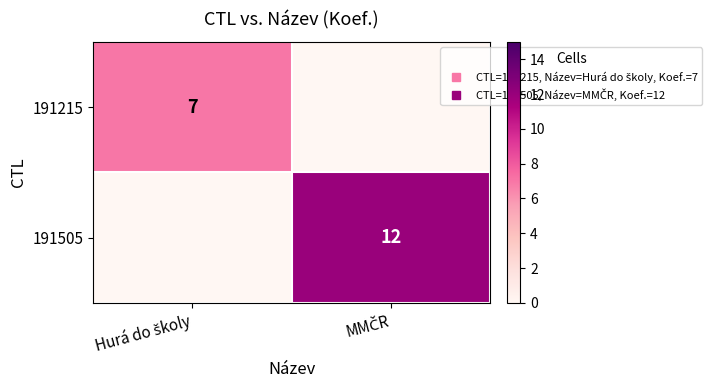

Is the value of 191505 at MMČR greater than the value of 191215 at MMČR?

Yes